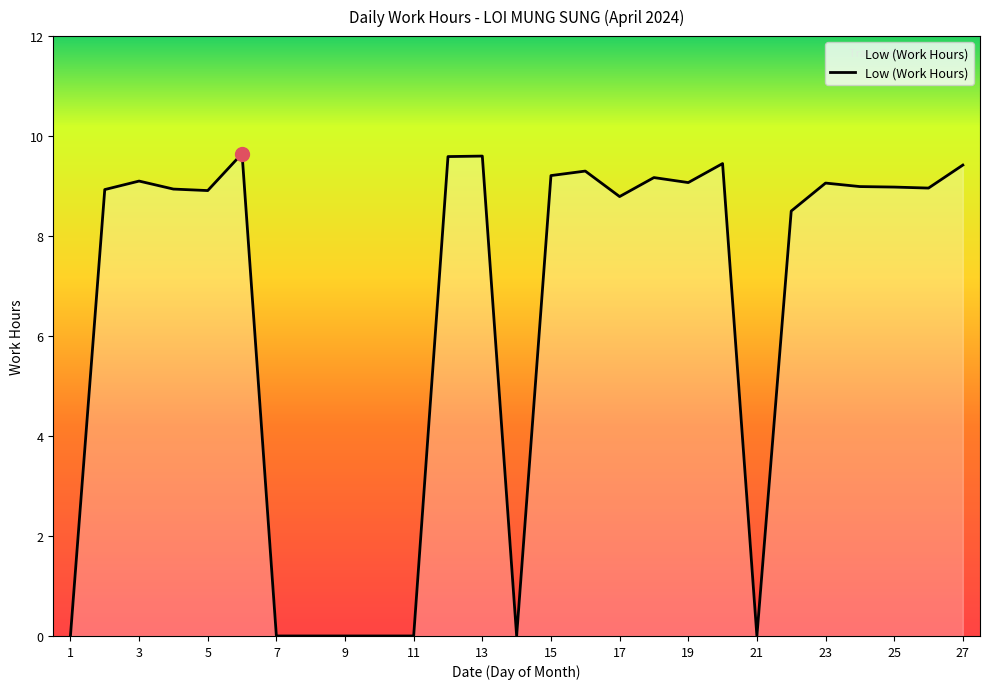

What is the greatest value displayed?

9.7